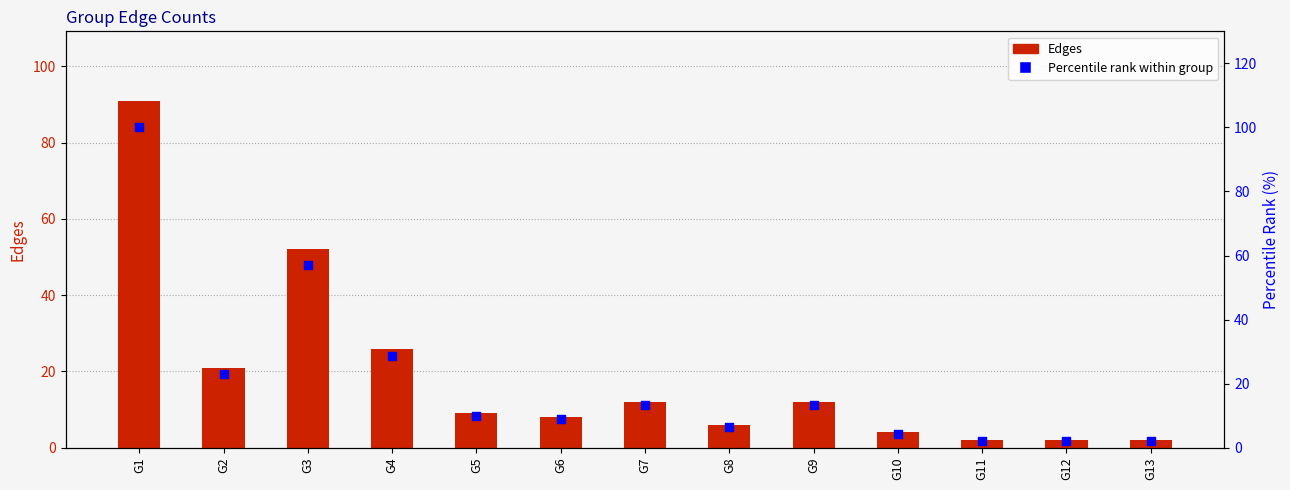

What are all the series names shown in the legend?

Edges, Percentile rank within group